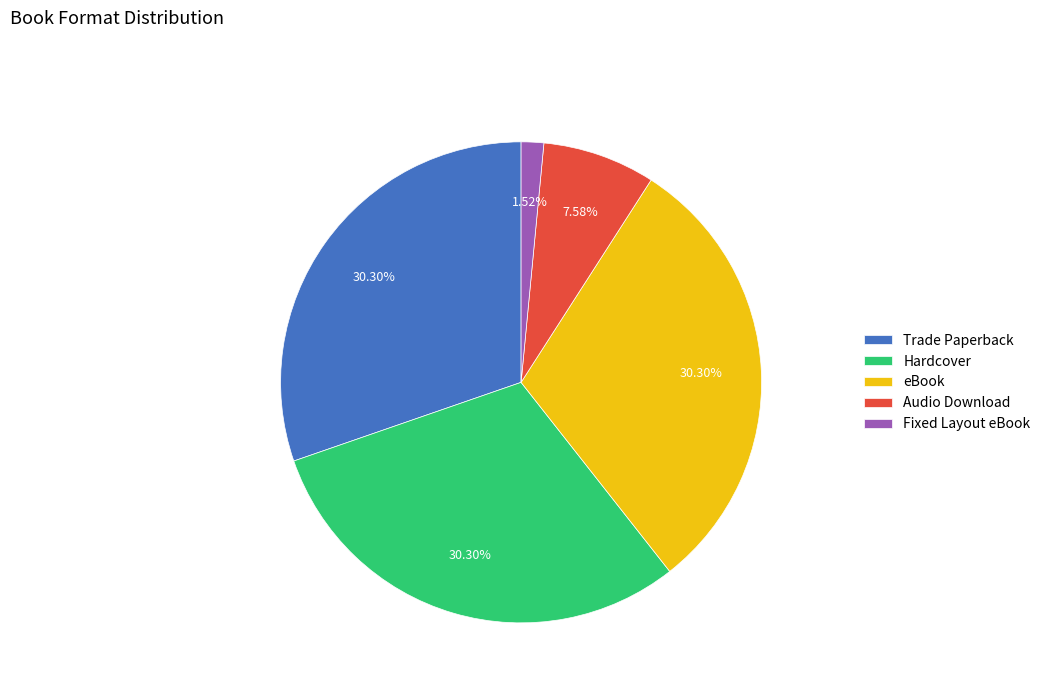

Is Fixed Layout eBook the majority of the pie?

No